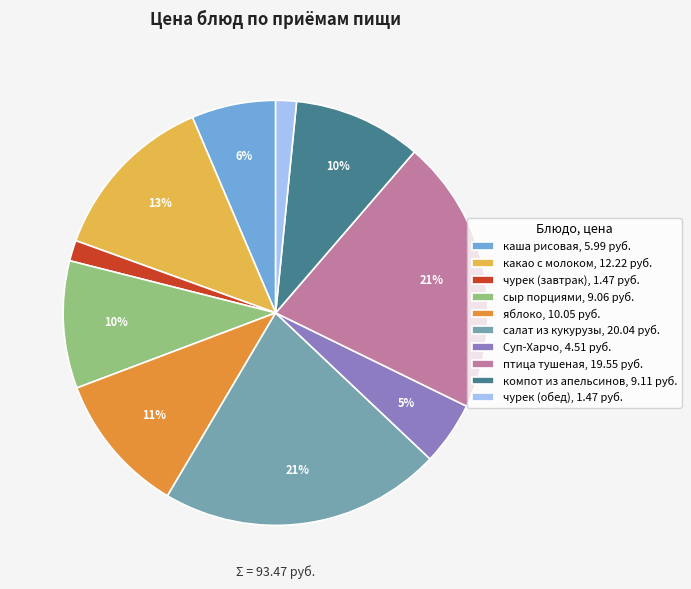

To the nearest percent, what is the combined percentage of каша рисовая and Суп-Харчо?

11%